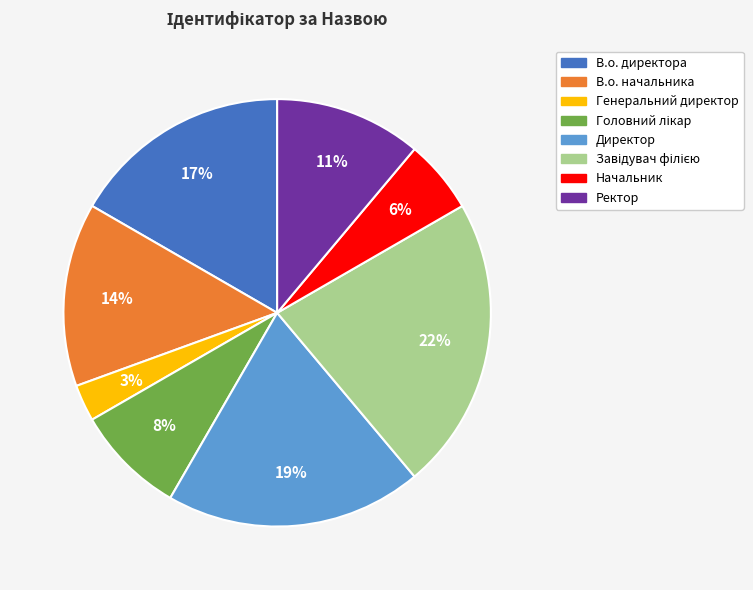

To the nearest percent, what is the combined percentage of В.о. начальника and Директор?

33%